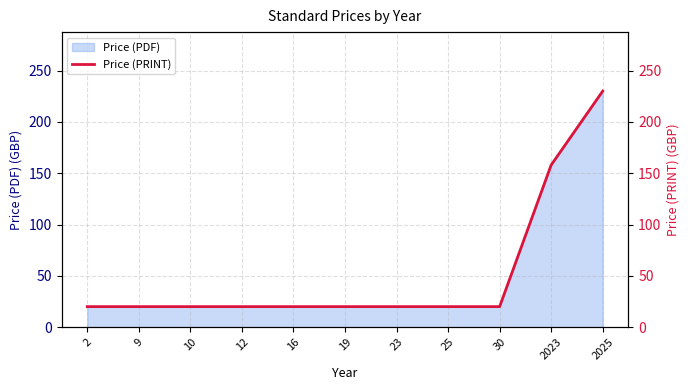

The value at 2 is 20. True or false?

True